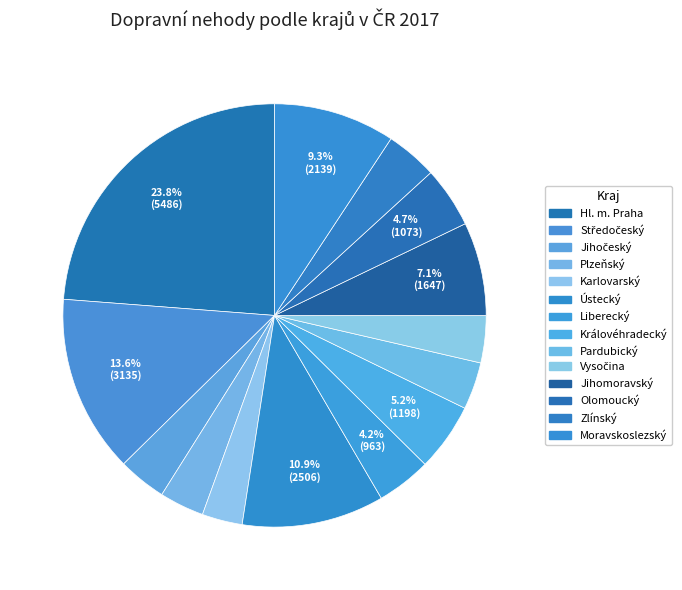

Combined, do Středočeský and Pardubický account for over 50%?

No